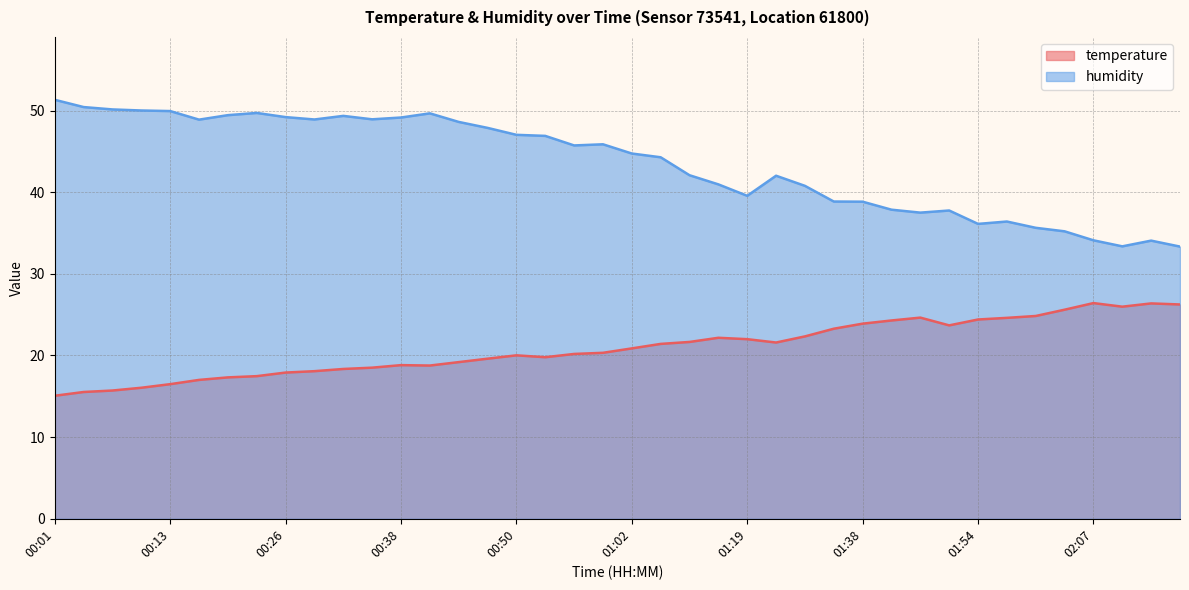

Reading left to right, what are all the values shown in this chart?

temperature: 00:01=15.1	00:04=15.5	00:07=15.7	00:10=16.1	00:13=16.5	00:16=17.0	00:19=17.3	00:22=17.5	00:26=17.9	00:29=18.1	00:32=18.4	00:35=18.5	00:38=18.8	00:41=18.8	00:44=19.2	00:47=19.6	00:50=20.0	00:53=19.8	00:56=20.2	00:59=20.3	01:02=20.9	01:05=21.4	01:09=21.7	01:16=22.2	01:19=22.0	01:29=21.6	01:32=22.3	01:35=23.3	01:38=23.9	01:45=24.3	01:48=24.6	01:51=23.7	01:54=24.4	01:57=24.6	02:01=24.8	02:04=25.6	02:07=26.4	02:10=26.0	02:13=26.4	02:16=26.2
humidity: 00:01=51.3	00:04=50.4	00:07=50.1	00:10=50.0	00:13=49.9	00:16=48.9	00:19=49.4	00:22=49.7	00:26=49.2	00:29=48.9	00:32=49.4	00:35=48.9	00:38=49.1	00:41=49.7	00:44=48.6	00:47=47.9	00:50=47.0	00:53=46.9	00:56=45.7	00:59=45.9	01:02=44.7	01:05=44.3	01:09=42.1	01:16=41.0	01:19=39.6	01:29=42.0	01:32=40.8	01:35=38.9	01:38=38.8	01:45=37.9	01:48=37.5	01:51=37.8	01:54=36.1	01:57=36.4	02:01=35.6	02:04=35.2	02:07=34.1	02:10=33.4	02:13=34.1	02:16=33.3